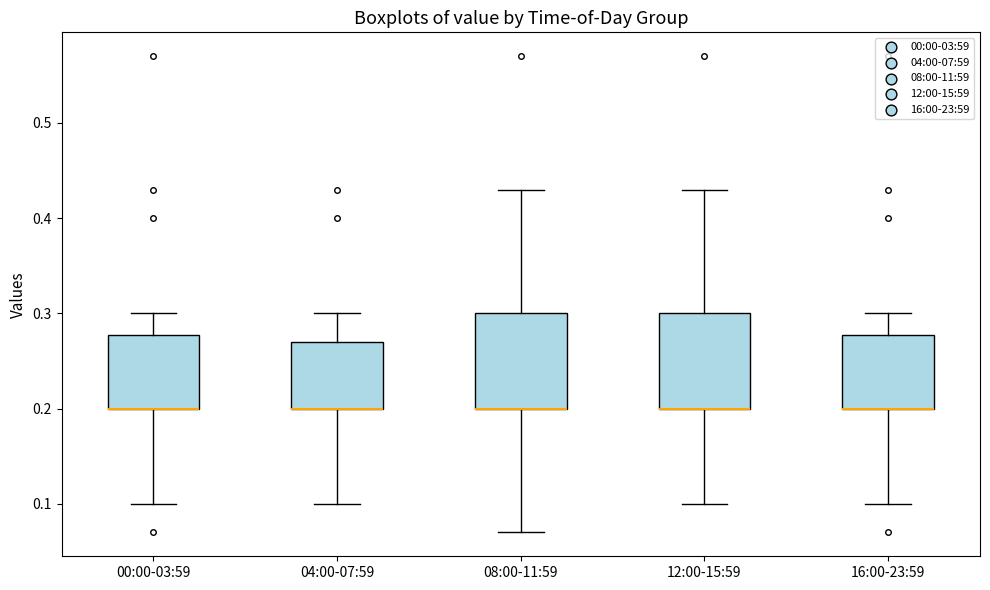

Reading left to right, transcribe this box plot: for each box, give where its median line is, the range the box spans, and where its two whiskers end, as read against the y-axis. The values are not printed on the chart, so give them approximately, as read against the axis.

00:00-03:59: median 0.20 (drawn on the box's lower edge), box 0.20 to 0.28, whiskers 0.10 to 0.30
04:00-07:59: median 0.20 (drawn on the box's lower edge), box 0.20 to 0.27, whiskers 0.10 to 0.30
08:00-11:59: median 0.20 (drawn on the box's lower edge), box 0.20 to 0.30, whiskers 0.07 to 0.43
12:00-15:59: median 0.20 (drawn on the box's lower edge), box 0.20 to 0.30, whiskers 0.10 to 0.43
16:00-23:59: median 0.20 (drawn on the box's lower edge), box 0.20 to 0.28, whiskers 0.10 to 0.30